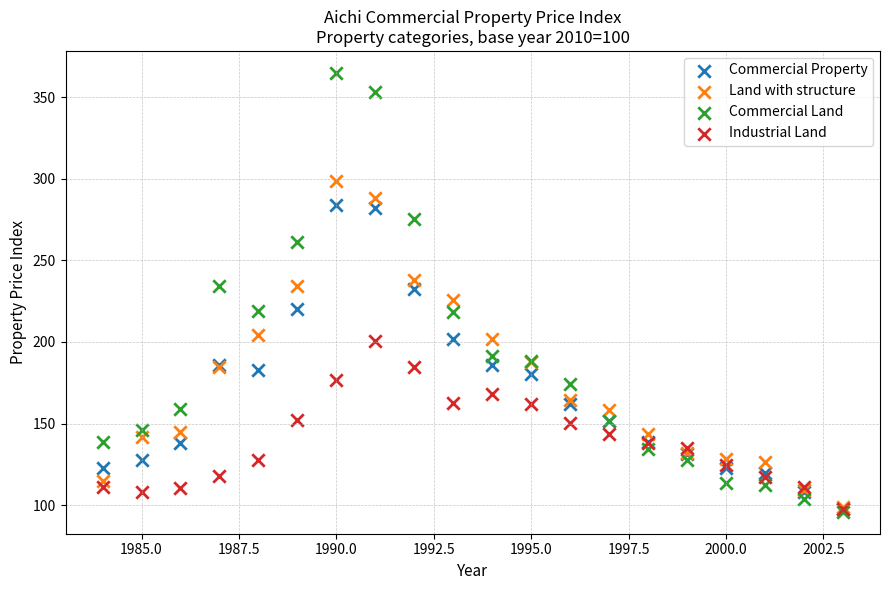

Which series has the widest spread of Y values?

Commercial Land